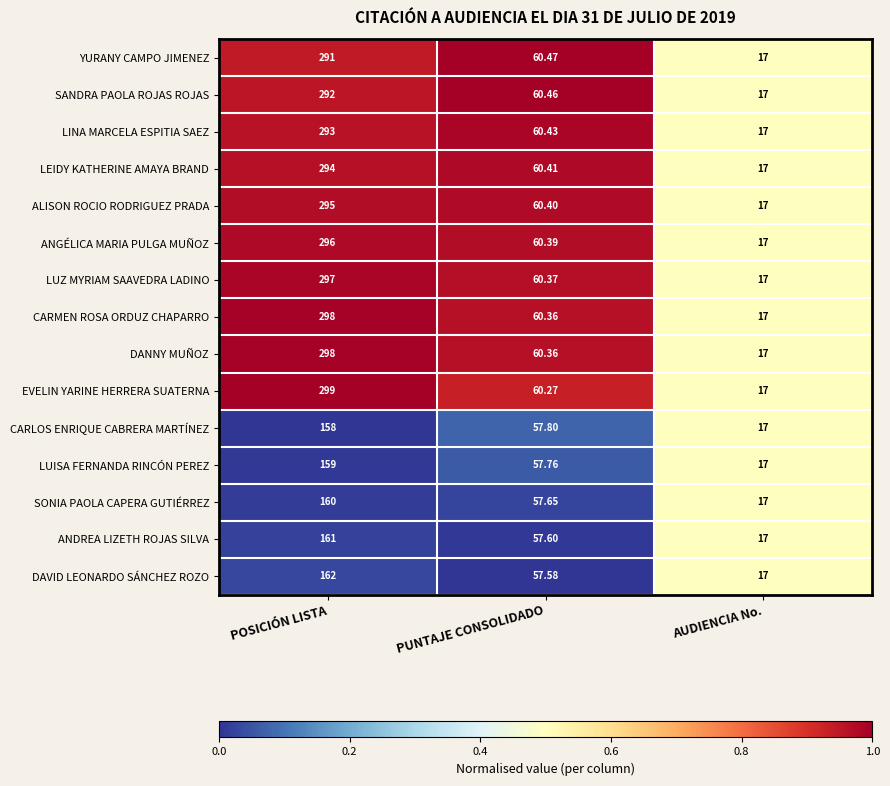

List the labels in order of LUISA FERNANDA RINCÓN PEREZ value, smallest first.

AUDIENCIA No., PUNTAJE CONSOLIDADO, POSICIÓN LISTA